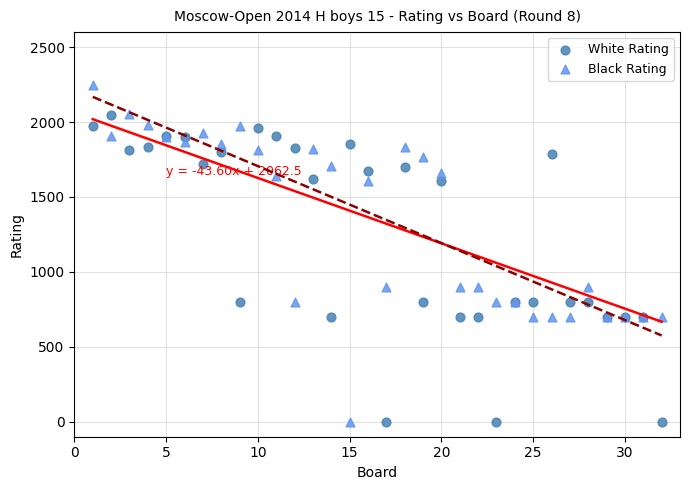

What is the X range (max minus min) for the scatter plot?

31